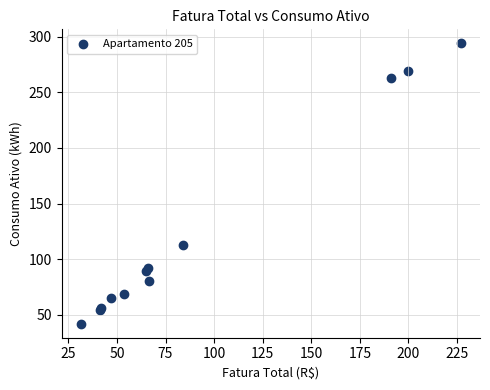

What Y value in the scatter plot is closest to 168?

113